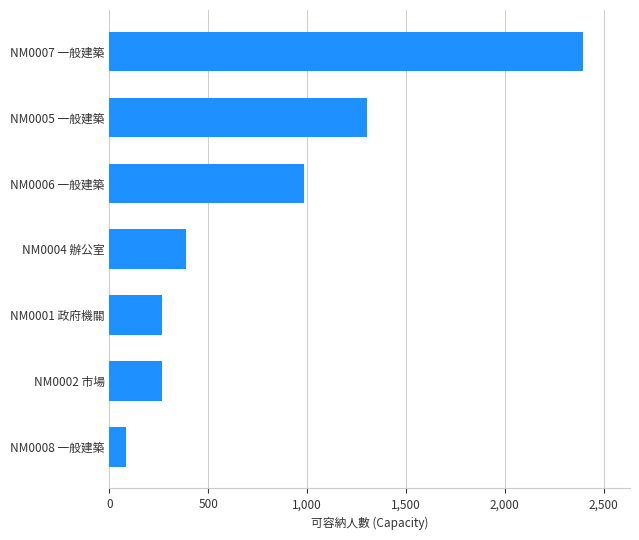

What value does the data have at NM0005 一般建築?

1302